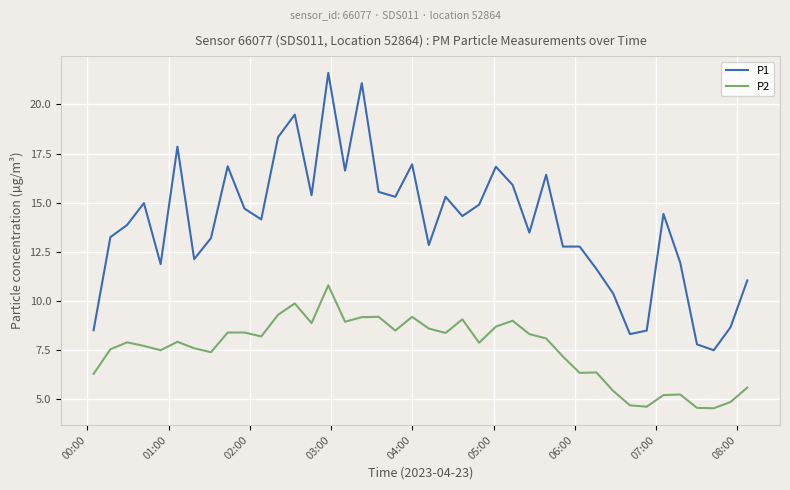

What is the difference between the maximum and minimum values in the P1 series?

14.1